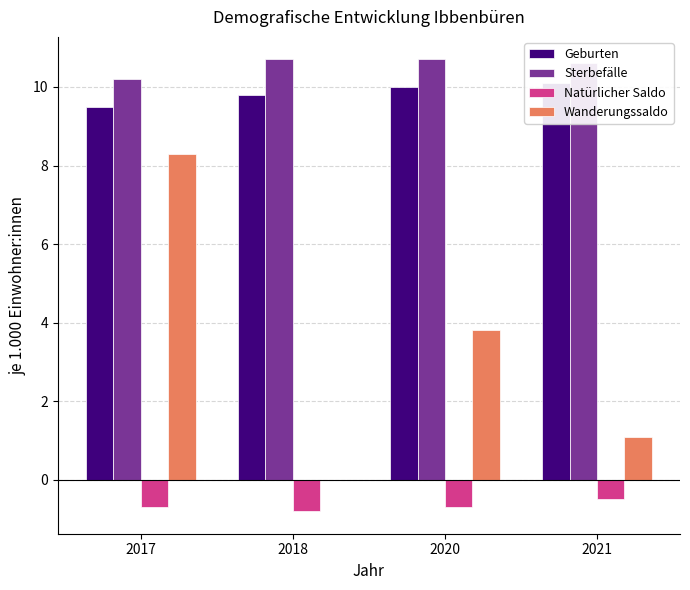

The value of Natürlicher Saldo at 2017 is -0.7. True or false?

True